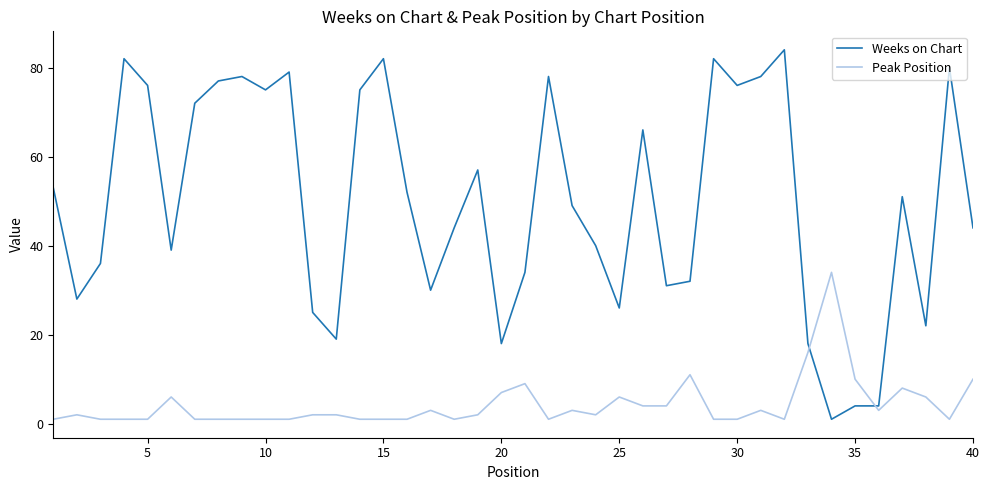

At how many categories does at least one series exceed 69?

15